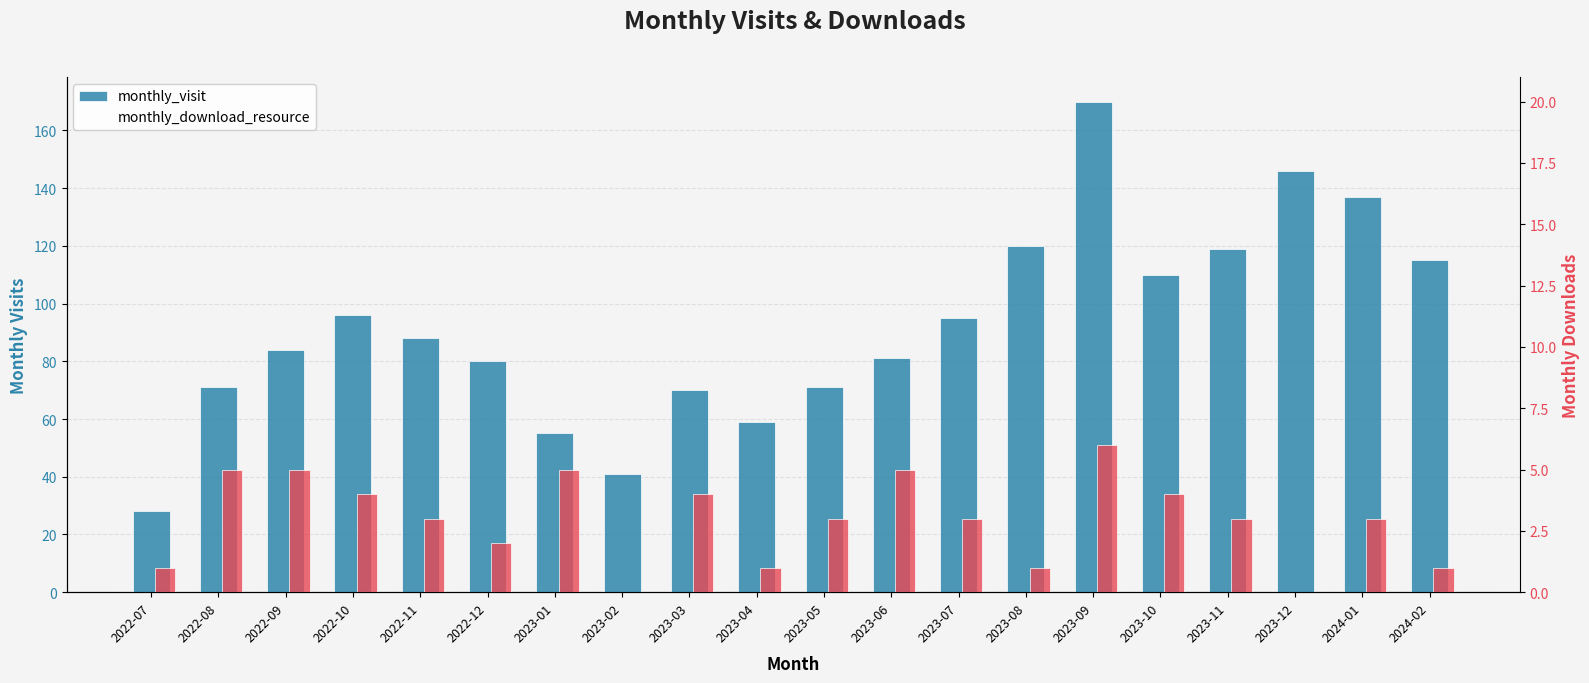

True or false: monthly_download_resource has a value of 2 at 2023-02.

False